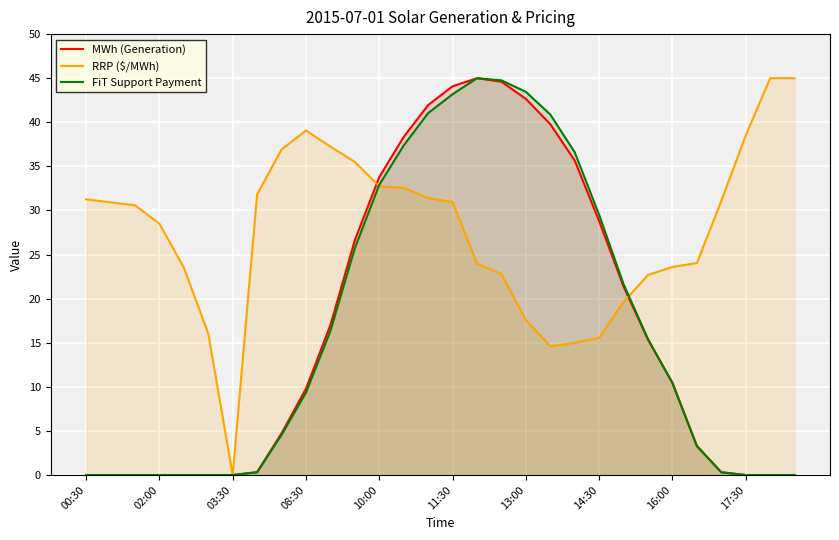

What is the total value across all series at 16:00?

44.5